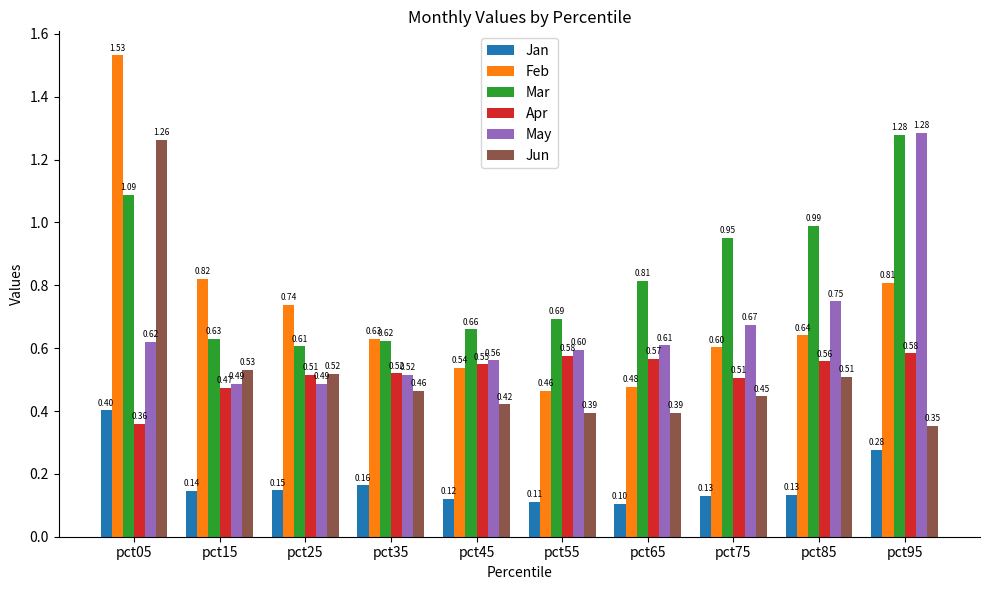

What is the total value across all series at pct75?

3.3